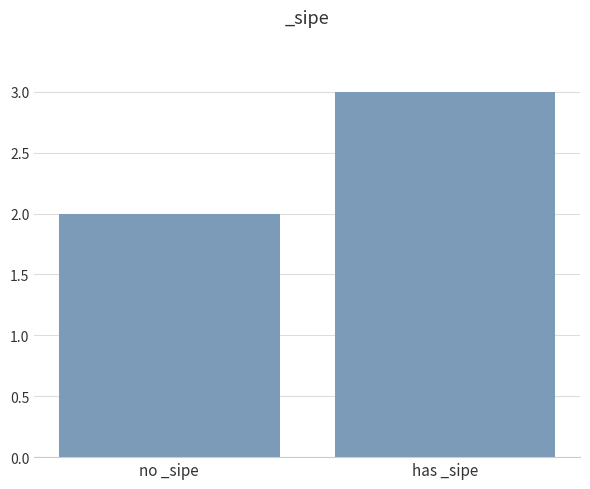

What is the difference between the maximum and minimum values?

1